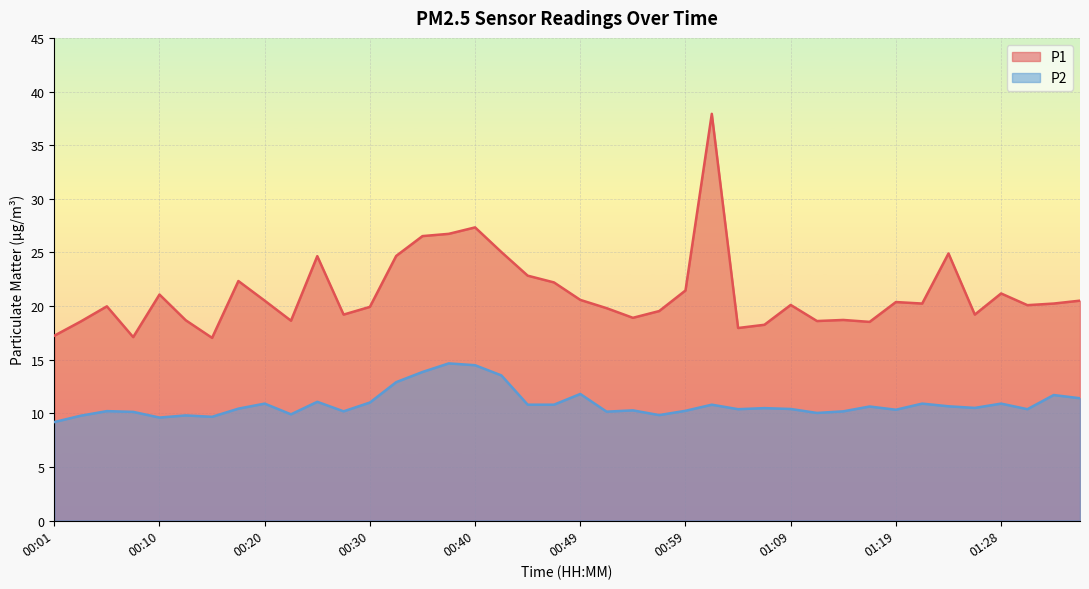

True or false: P1 and P2 cross at least once.

False